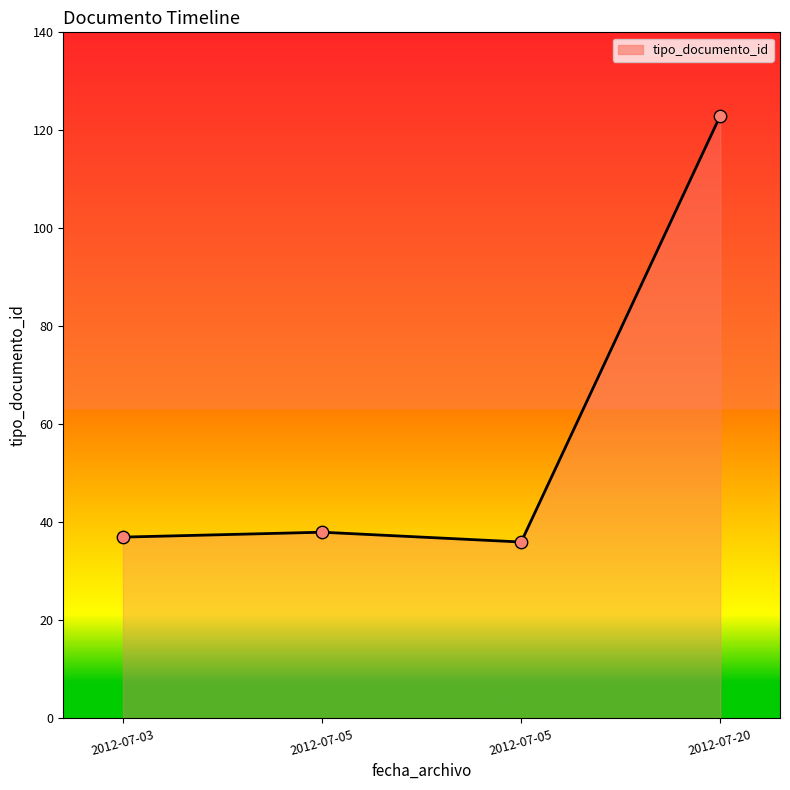

Does the chart have visible grid lines?

No